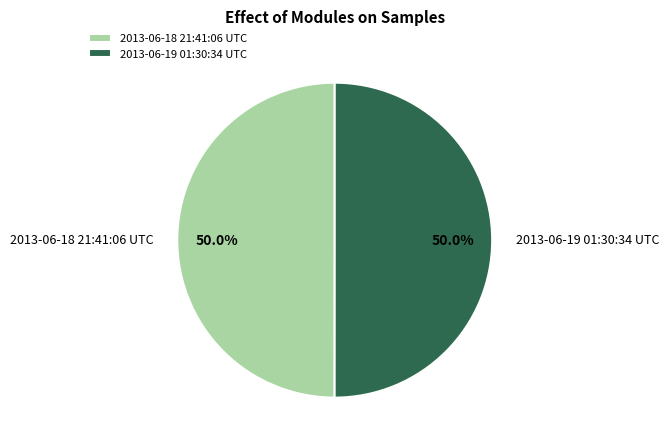

Approximately how many times larger is the value at 2013-06-18 21:41:06 UTC compared to 2013-06-19 01:30:34 UTC?

1.0